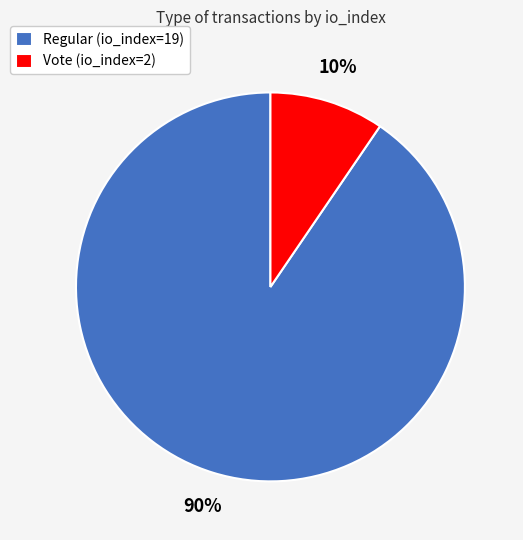

Is Regular (io_index=19) the majority of the pie?

Yes